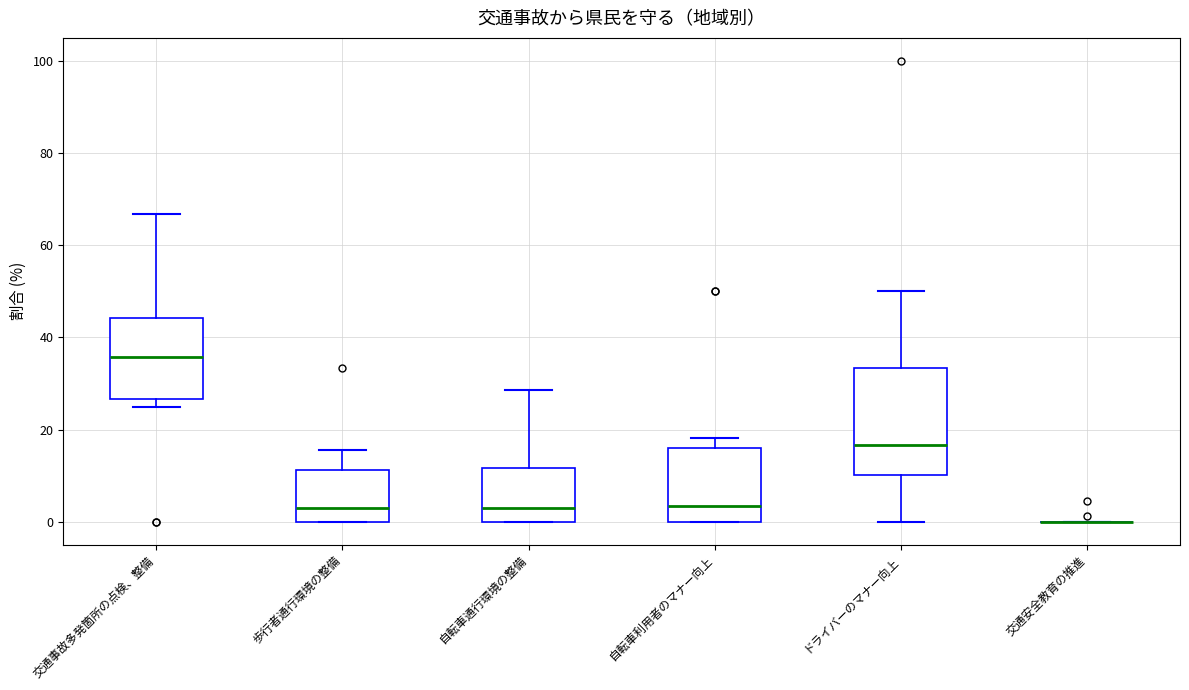

Reading left to right, transcribe this box plot: for each box, give where its median line is, the range the box spans, and where its two whiskers end, as read against the y-axis. The values are not printed on the chart, so give them approximately, as read against the axis.

交通事故多発箇所の点検、整備: median 36, box 26 to 44, whiskers 26 (just below the box's lower edge) to 66
歩行者通行環境の整備: median 4, box 0 to 12, whiskers 0 to 16
自転車通行環境の整備: median 4, box 0 to 12, whiskers 0 to 28
自転車利用者のマナー向上: median 4, box 0 to 16, whiskers 0 to 18
ドライバーのマナー向上: median 16, box 10 to 34, whiskers 0 to 50
交通安全教育の推進: box collapsed to a line at 0, whiskers 0 to 0